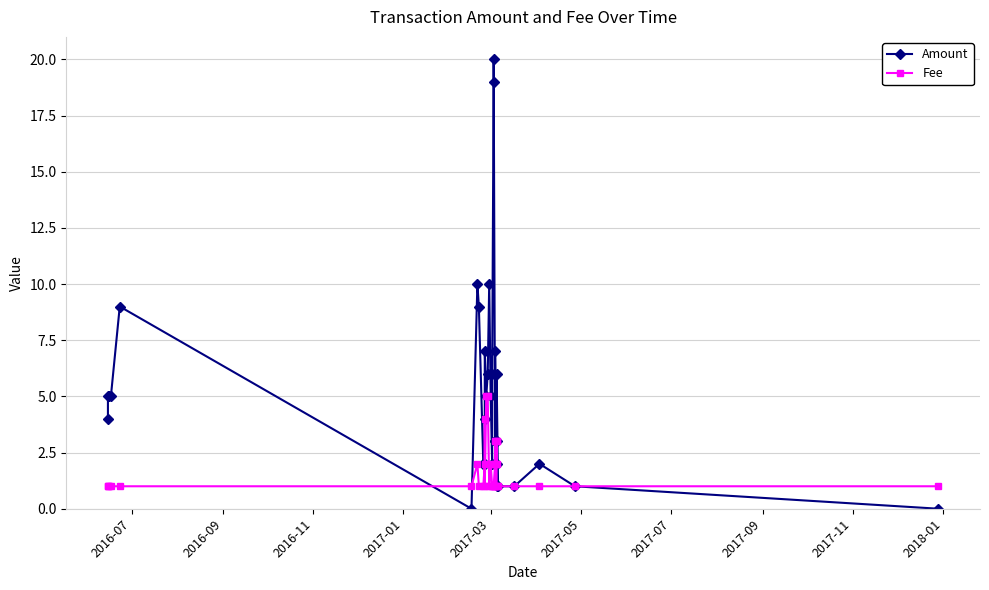

How many distinct data groups are displayed?

2